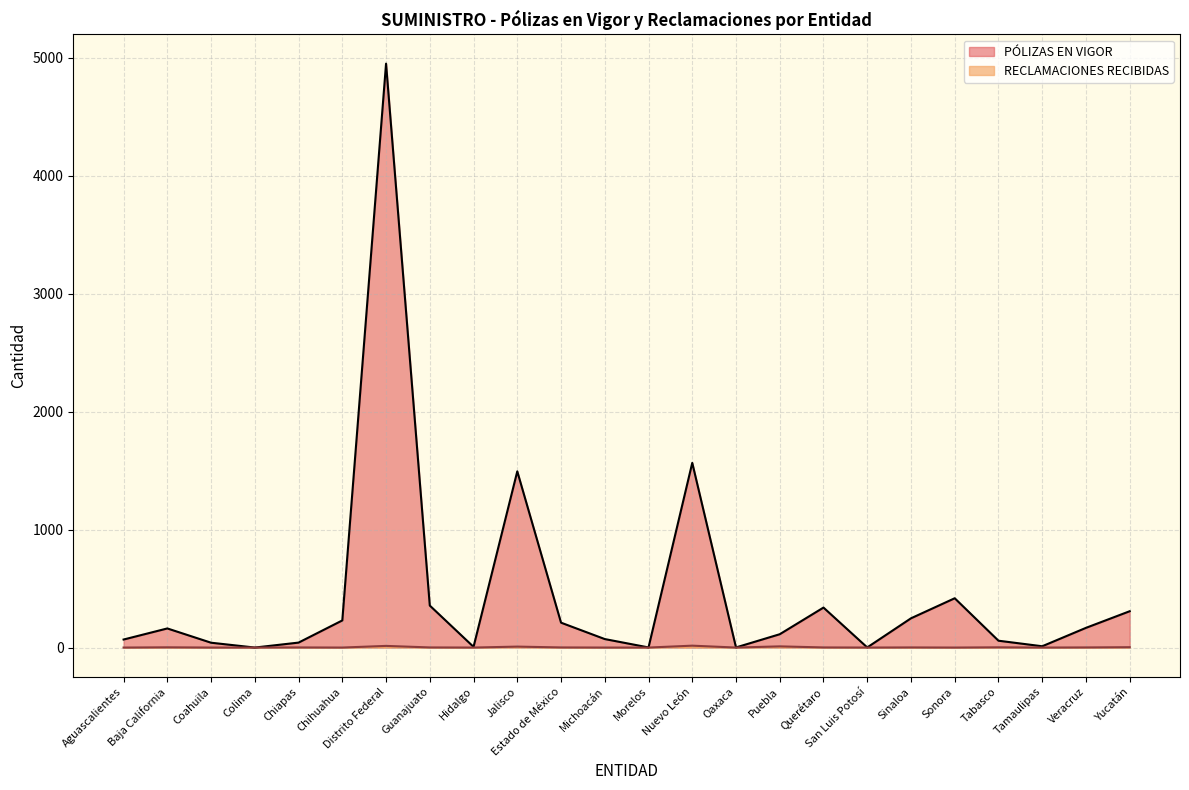

Reading left to right, list all the values displayed in this chart.

PÓLIZAS EN VIGOR: 68	162	41	0	42	230	4951	356	6	1494	211	72	1	1566	1	113	339	1	248	418	58	11	167	308
RECLAMACIONES RECIBIDAS: 0	2	0	0	1	0	14	1	0	8	1	0	0	16	0	10	1	0	1	0	2	0	1	3